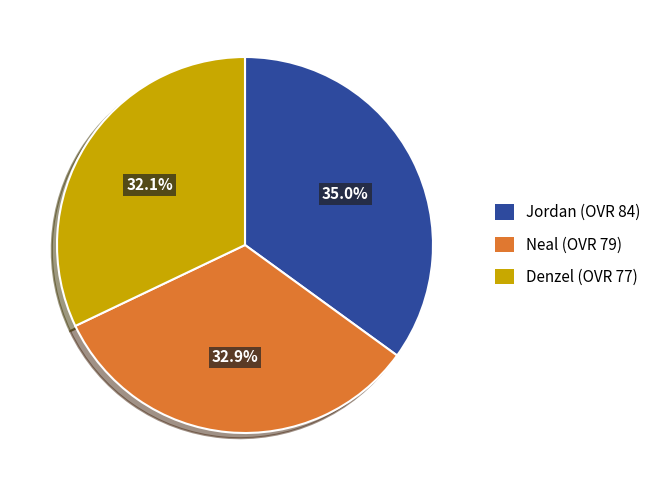

The Jordan slice represents 35% of the pie. True or false?

True